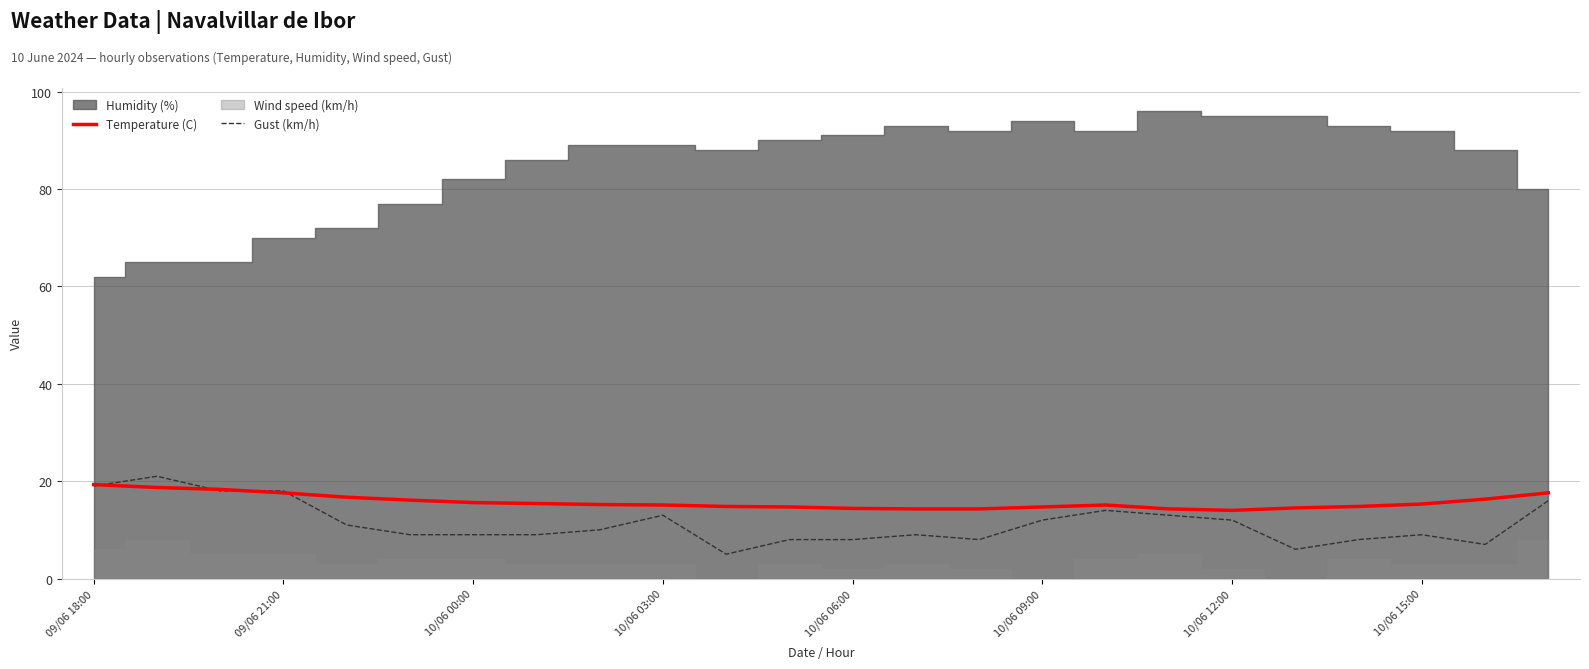

The value of Gust (km/h) at 10/06 03:00 is 22.2. True or false?

False